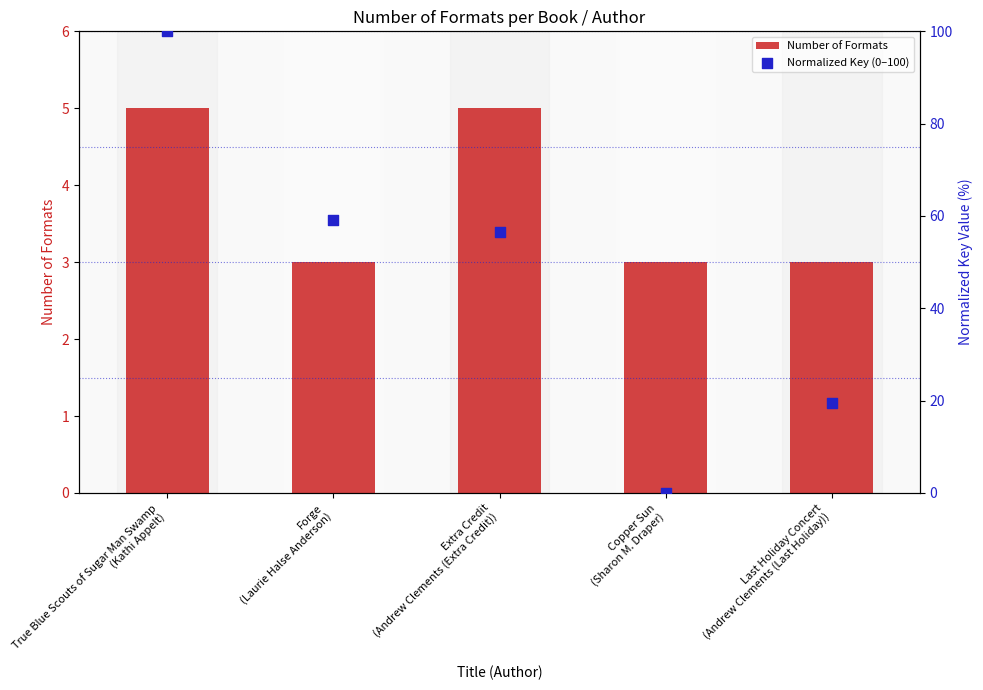

What are all the series names shown in the legend?

Number of Formats, Normalized Key (0–100)